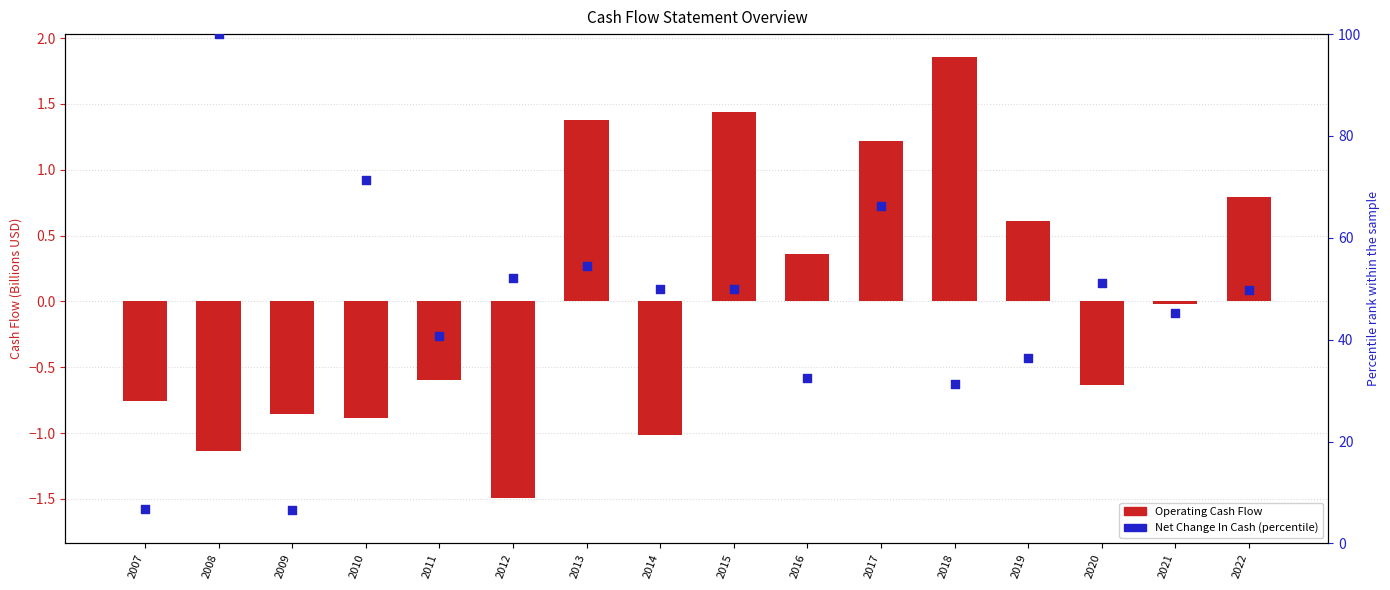

Is the value of Net Change In Cash (percentile) at 2007 greater than the value of Operating Cash Flow at 2021?

Yes